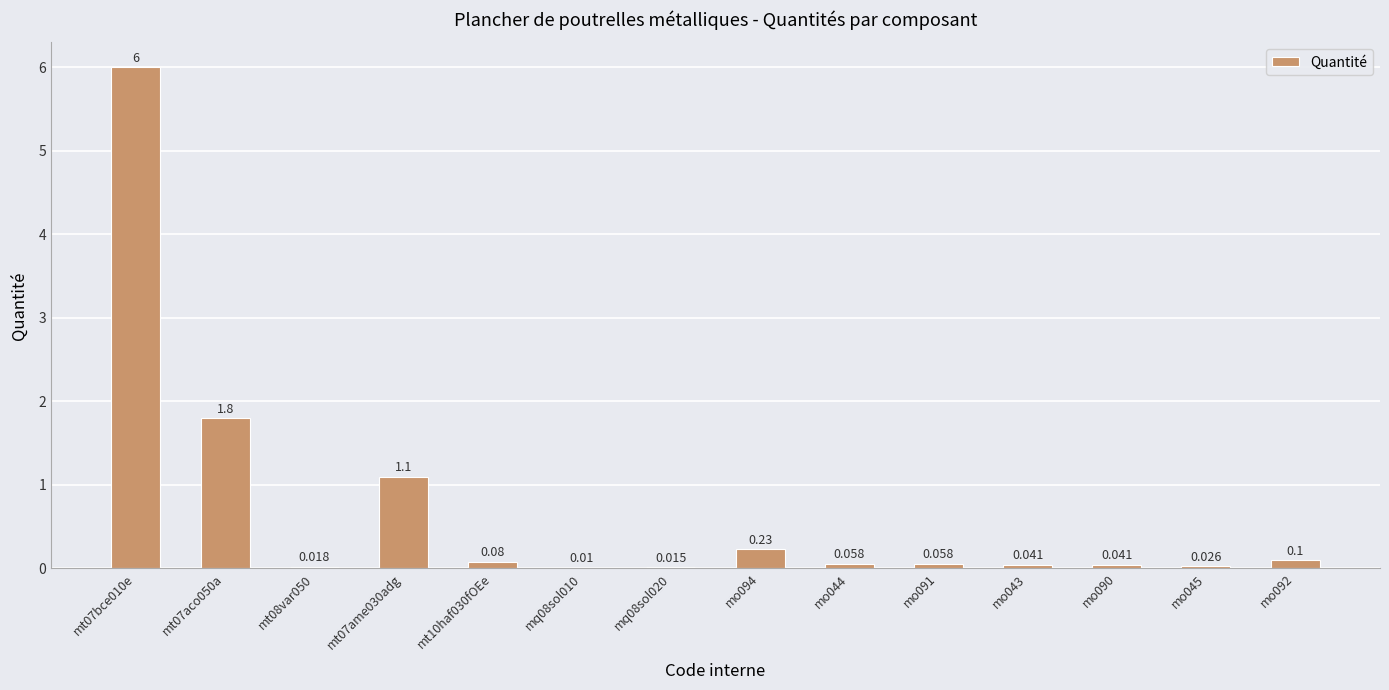

What is the change in value from mo094 to mo043?

-0.2